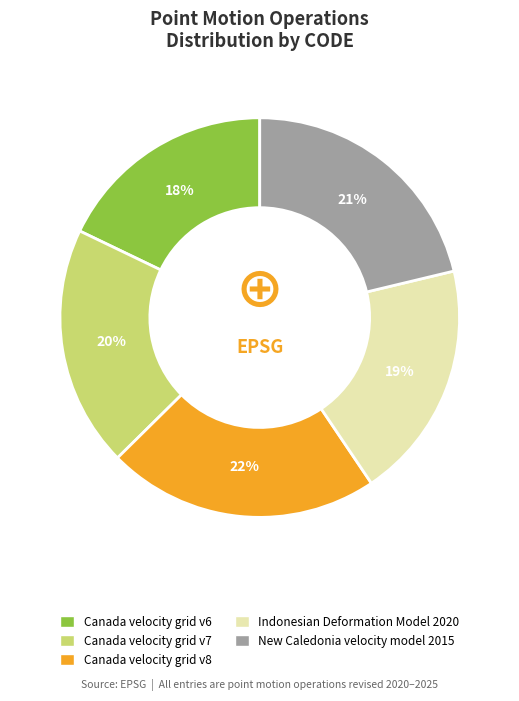

To the nearest percent, what percentage of the pie is Indonesian Deformation Model 2020?

19%